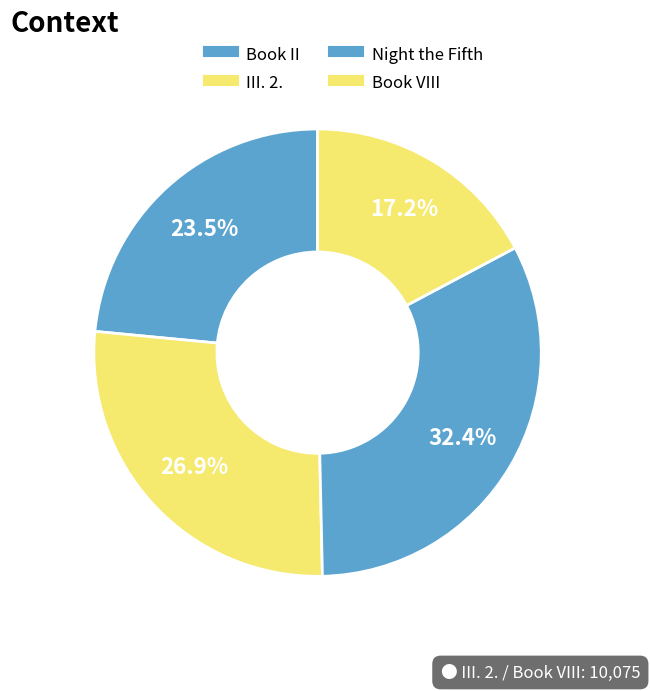

Count the number of slices in the pie.

4